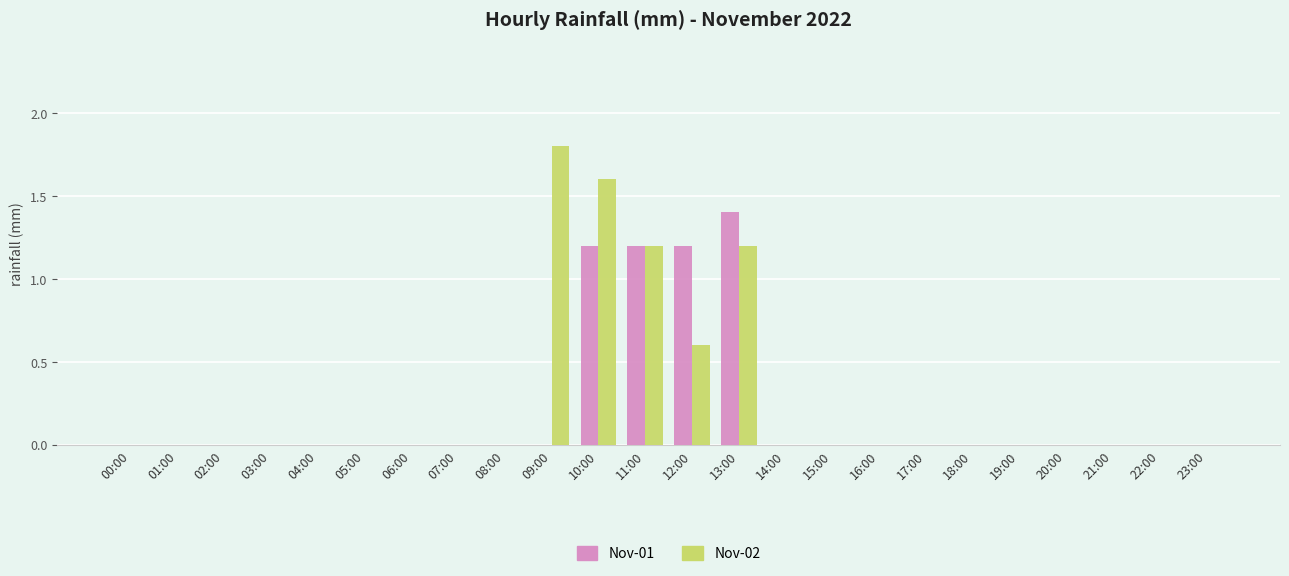

Reading left to right, list all the values displayed in this chart.

Nov-01: 0.0	0.0	0.0	0.0	0.0	0.0	0.0	0.0	0.0	0.0	1.2	1.2	1.2	1.4	0.0	0.0	0.0	0.0	0.0	0.0	0.0	0.0	0.0	0.0
Nov-02: 0.0	0.0	0.0	0.0	0.0	0.0	0.0	0.0	0.0	1.8	1.6	1.2	0.6	1.2	0.0	0.0	0.0	0.0	0.0	0.0	0.0	0.0	0.0	0.0